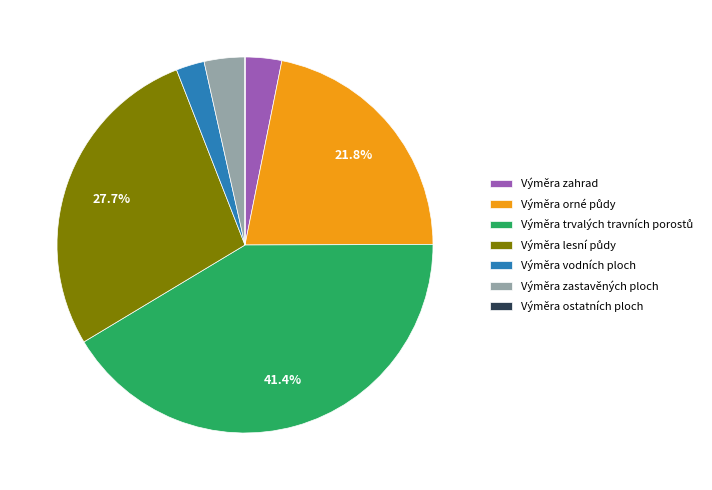

Is Výměra zastavěných ploch the majority of the pie?

No